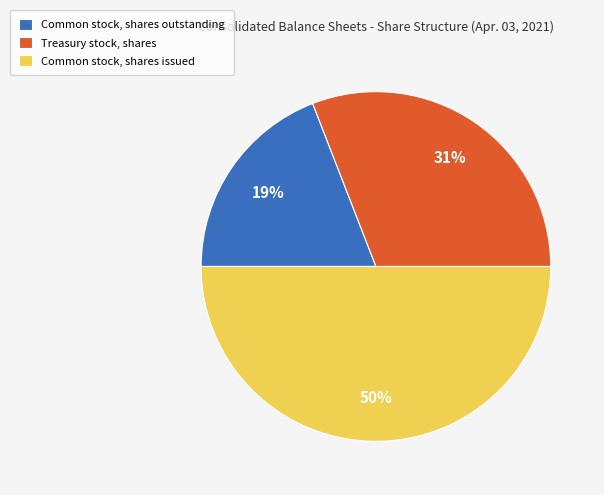

Between Common stock, shares issued and Common stock, shares outstanding, which is larger?

Common stock, shares issued